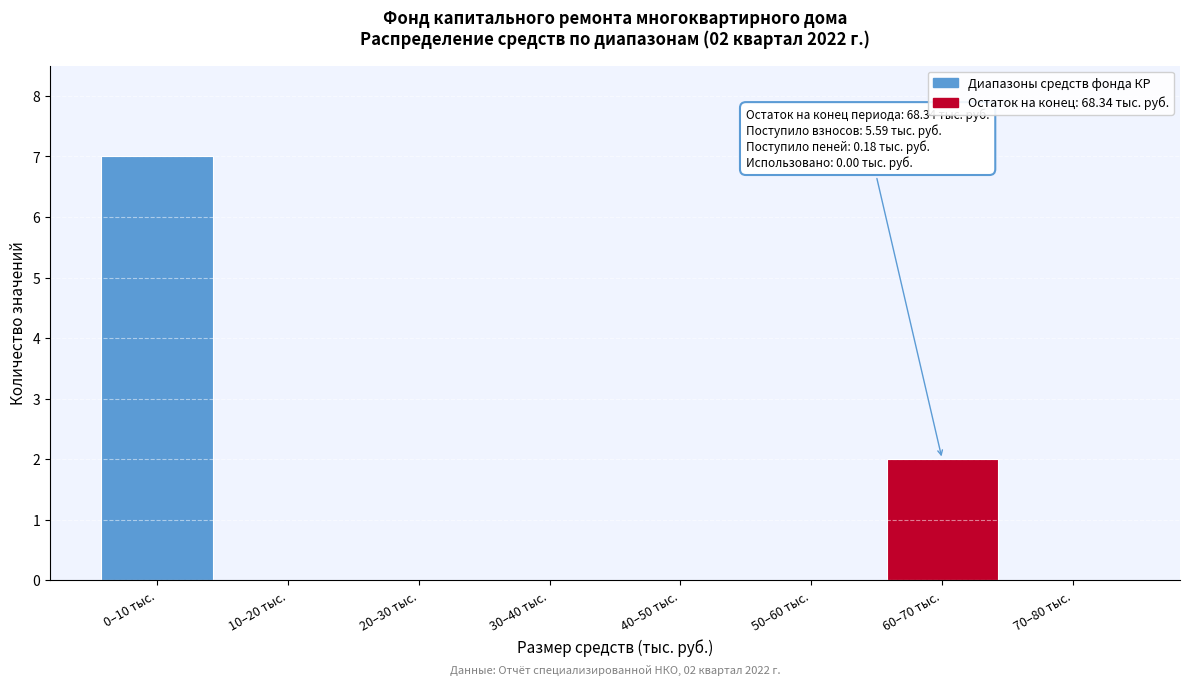

Reading right to left, extract all data points from this chart.

70–80 тыс.=0	60–70 тыс.=2	50–60 тыс.=0	40–50 тыс.=0	30–40 тыс.=0	20–30 тыс.=0	10–20 тыс.=0	0–10 тыс.=7